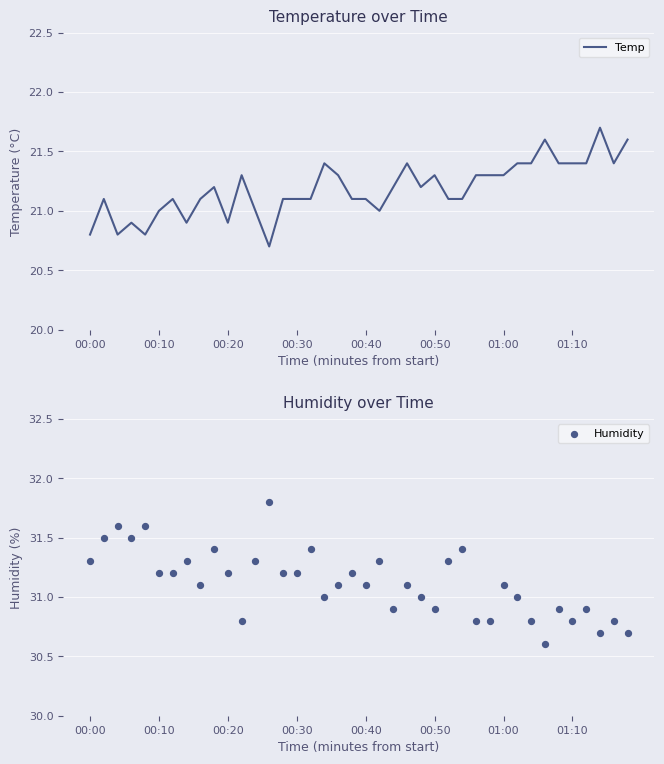

What is the total value across all series at 14?

52.3